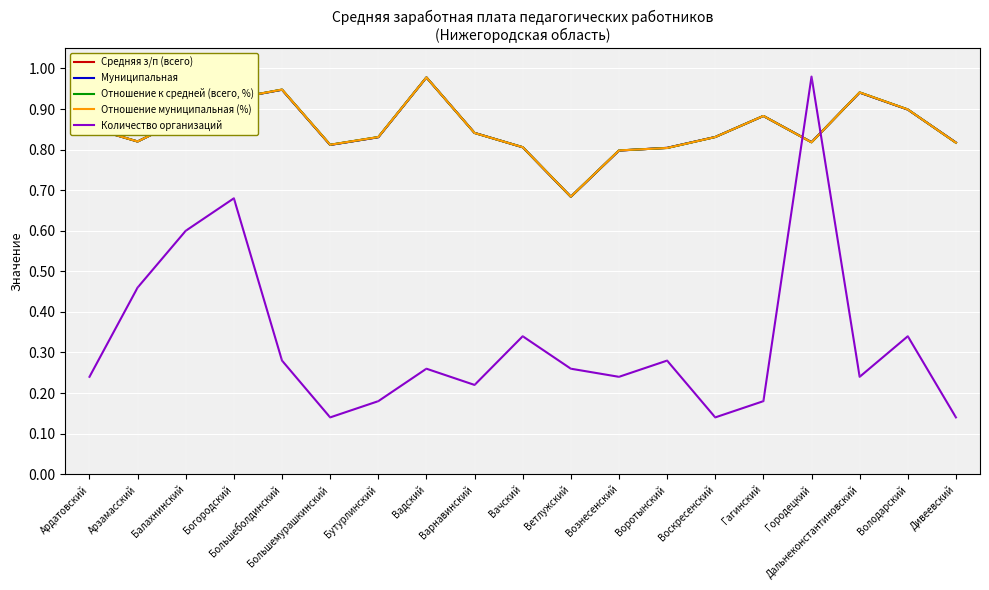

Which series changed the most between Большемурашкинский and Вачский?

Количество организаций